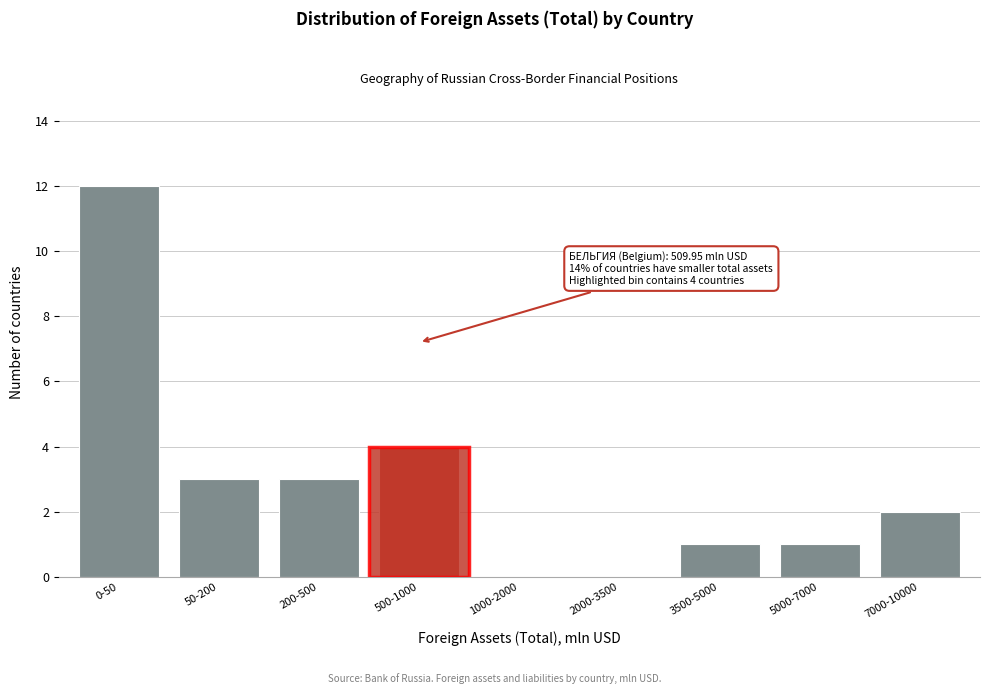

What is the sum of all values?

26